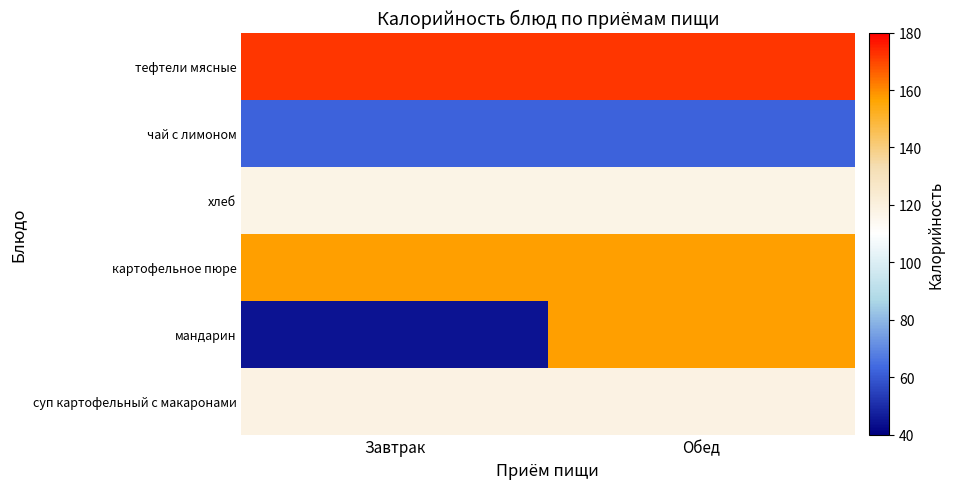

Reading left to right, list all the values displayed in this chart.

тефтели мясные: Завтрак=172.0	Обед=172.0
чай с лимоном: Завтрак=62.0	Обед=62.0
хлеб: Завтрак=117.5	Обед=117.5
картофельное пюре: Завтрак=157.3	Обед=157.3
мандарин: Завтрак=44.4	Обед=157.3
суп картофельный с макаронами: Завтрак=118.2	Обед=118.2